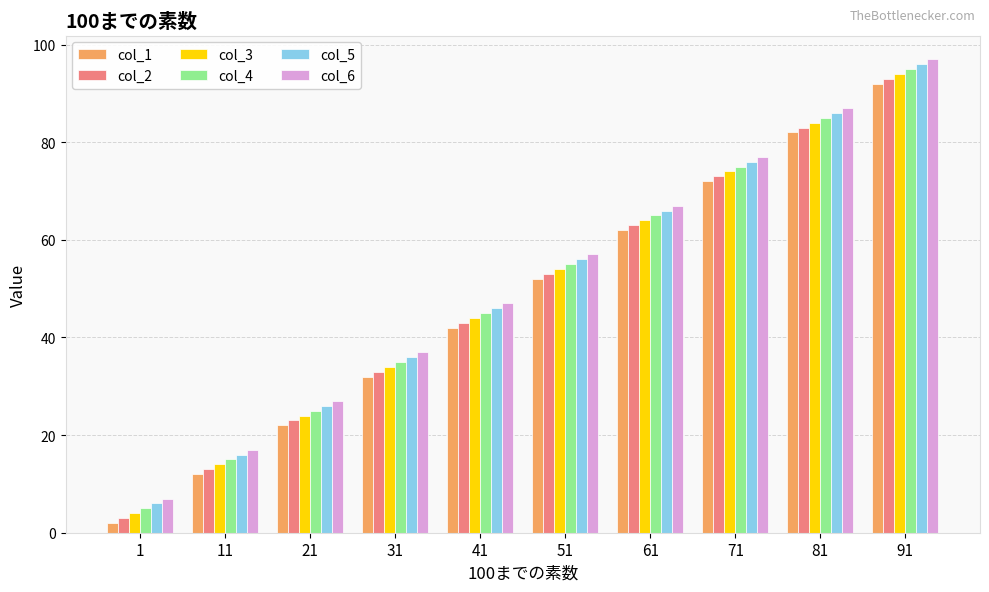

The col_3 series shows 8 at 31. True or false?

False